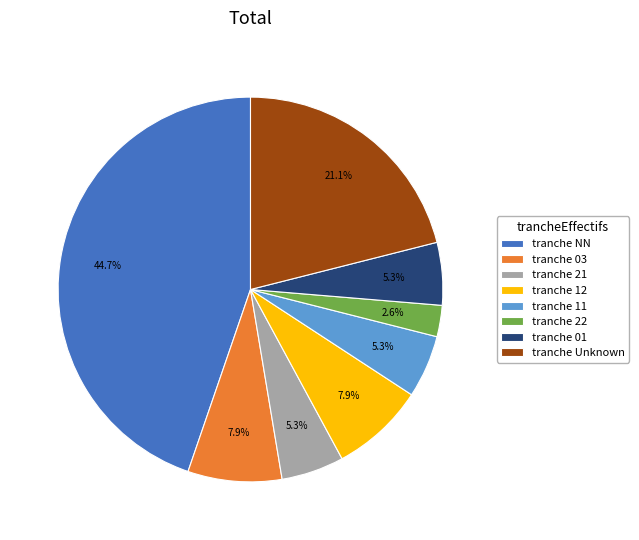

Approximately how many times larger is the value at tranche 11 compared to tranche 03?

0.7